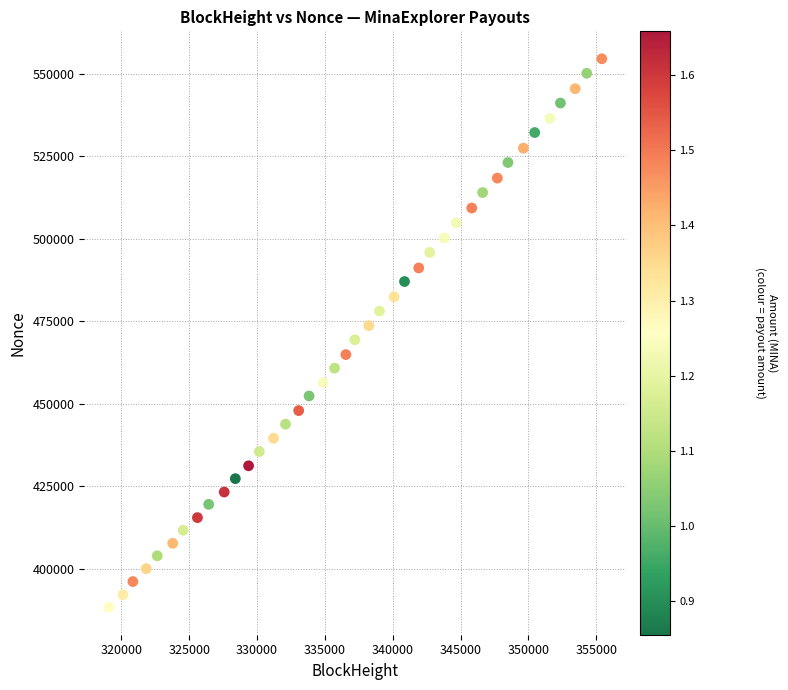

What is the range of Y values (max minus min)?

166236